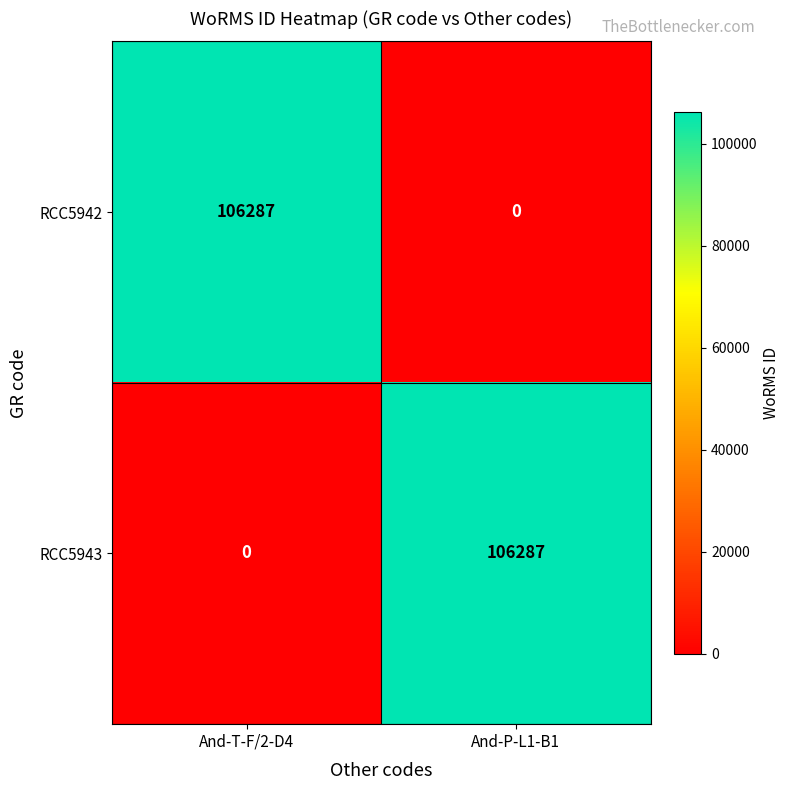

What is the approximate value of RCC5943 at And-P-L1-B1, to the nearest 10?

106290